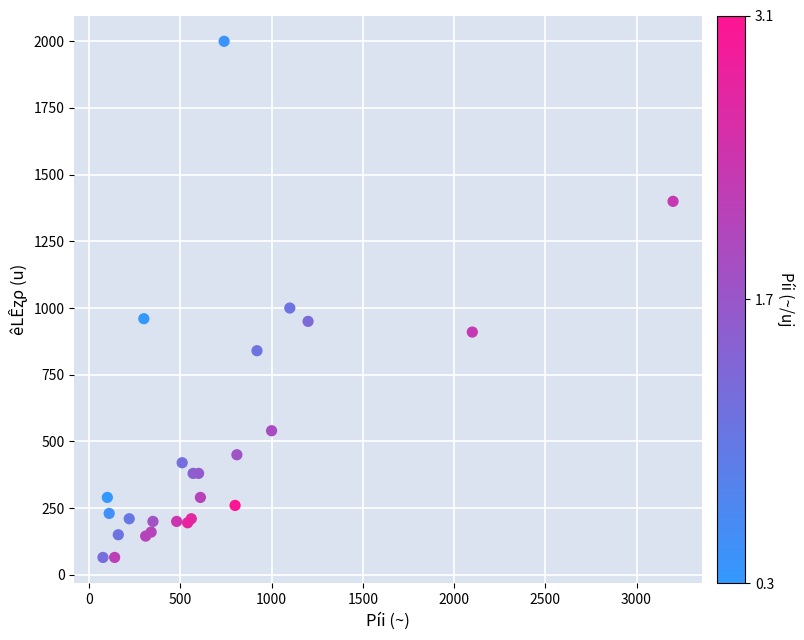

What Y value in the scatter plot is closest to 1032?

1000